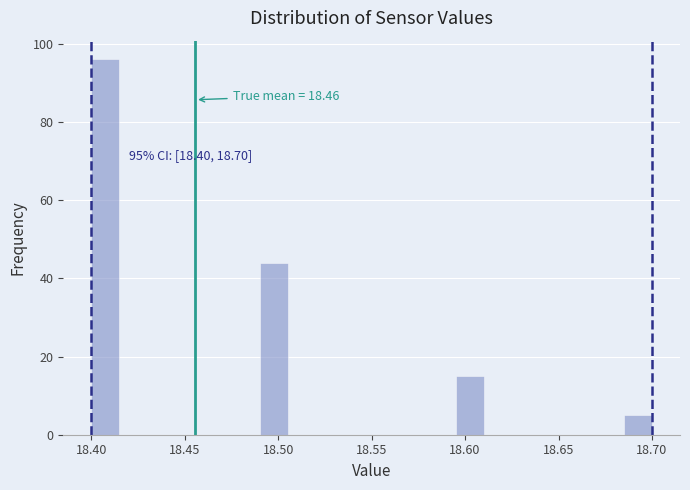

Read against the x-axis, roughly where is the centre of the tallest bar?

18.410